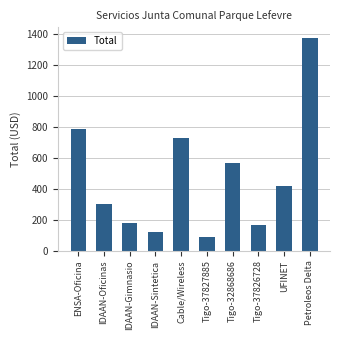

What is the sum of all values?

4727.8